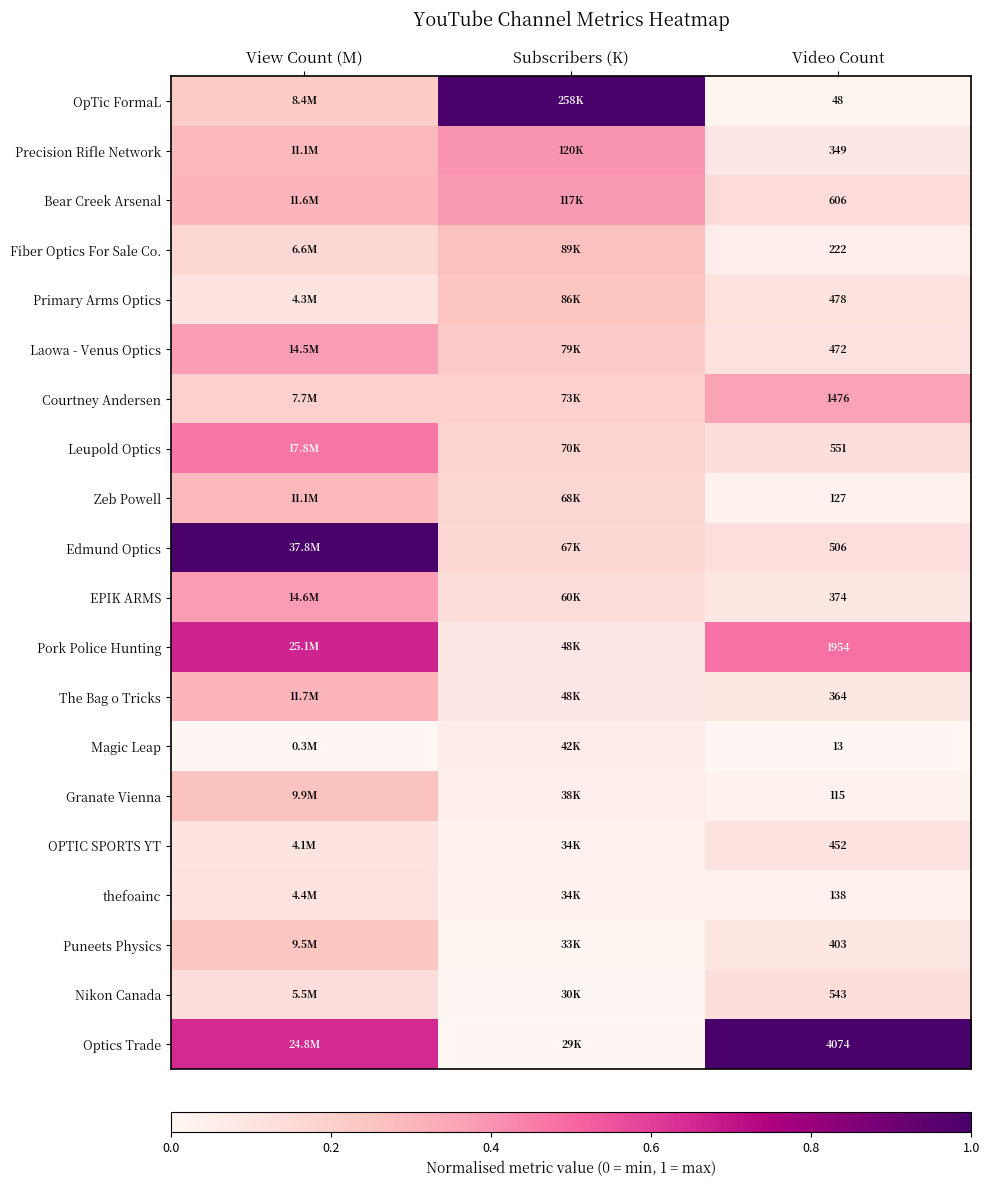

At Video Count, list the series in order from smallest to largest.

Magic Leap, OpTic FormaL, Granate Vienna, Zeb Powell, thefoainc, Fiber Optics For Sale Co., Precision Rifle Network, The Bag o Tricks, EPIK ARMS, Puneets Physics, OPTIC SPORTS YT, Laowa - Venus Optics, Primary Arms Optics, Edmund Optics, Nikon Canada, Leupold Optics, Bear Creek Arsenal, Courtney Andersen, Pork Police Hunting, Optics Trade